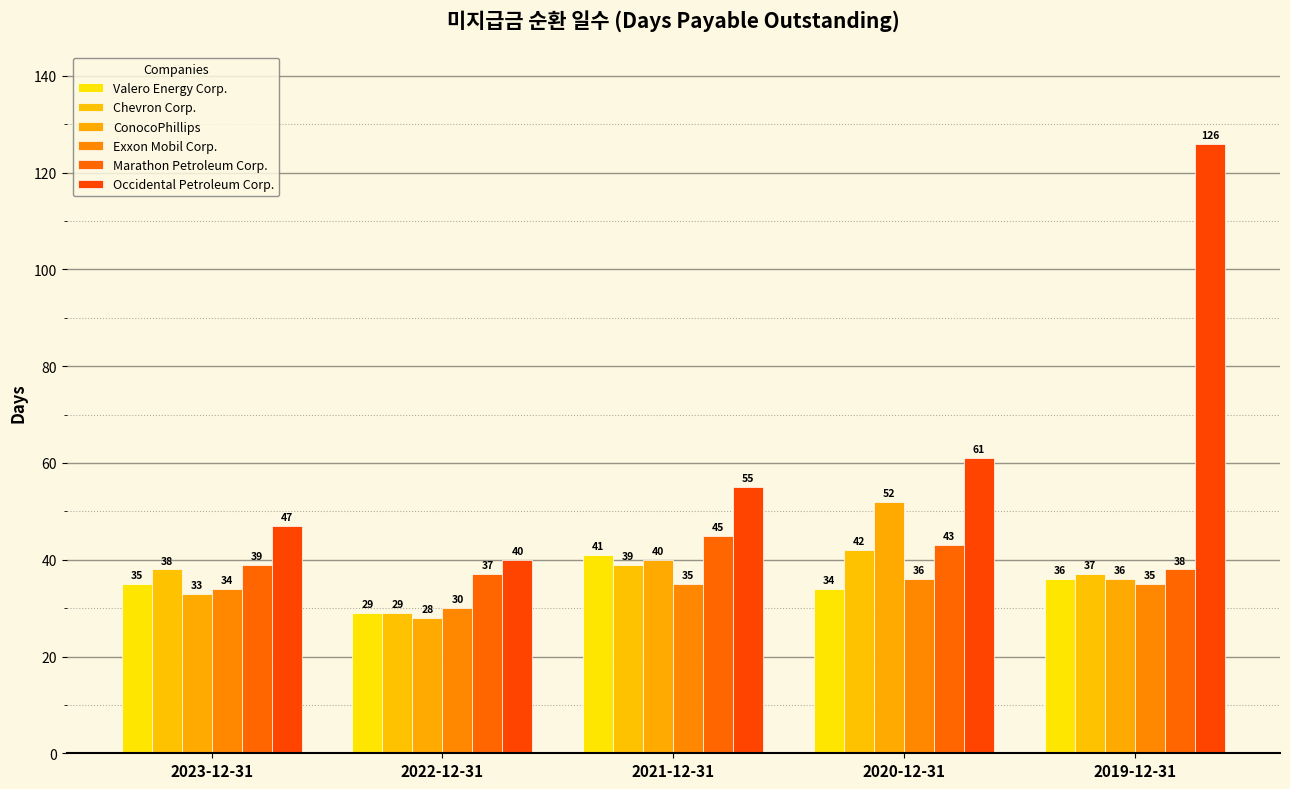

The ConocoPhillips series shows 28 at 2022-12-31. True or false?

True